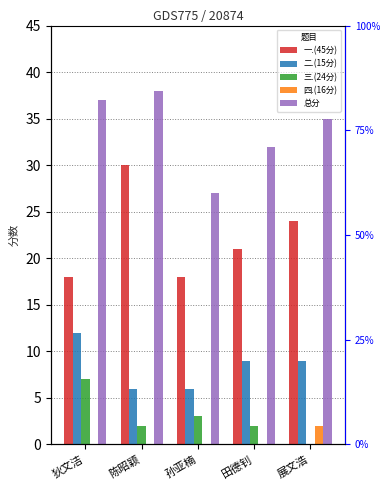

How many bars are there in each group?

5